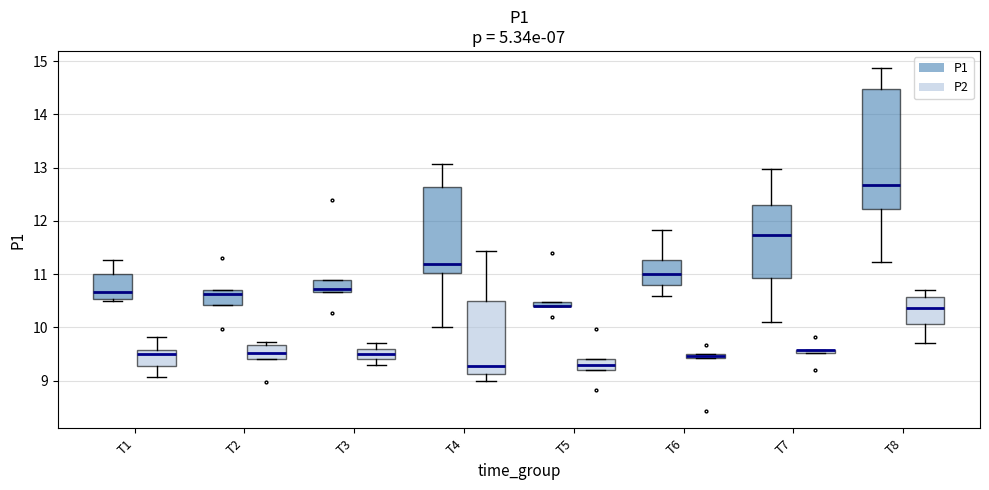

Where is the lower edge of the box for T1 (P1) on the y-axis? The values are not printed on the chart, so give them approximately, as read against the axis.

10.5